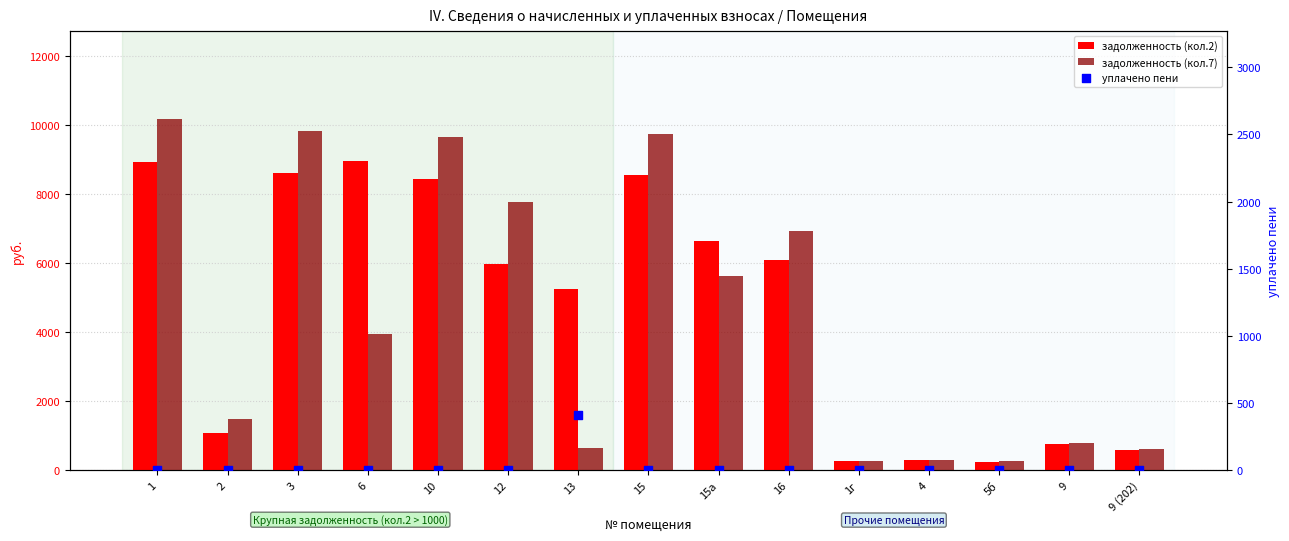

Which series contains the lowest Y value?

уплачено пени